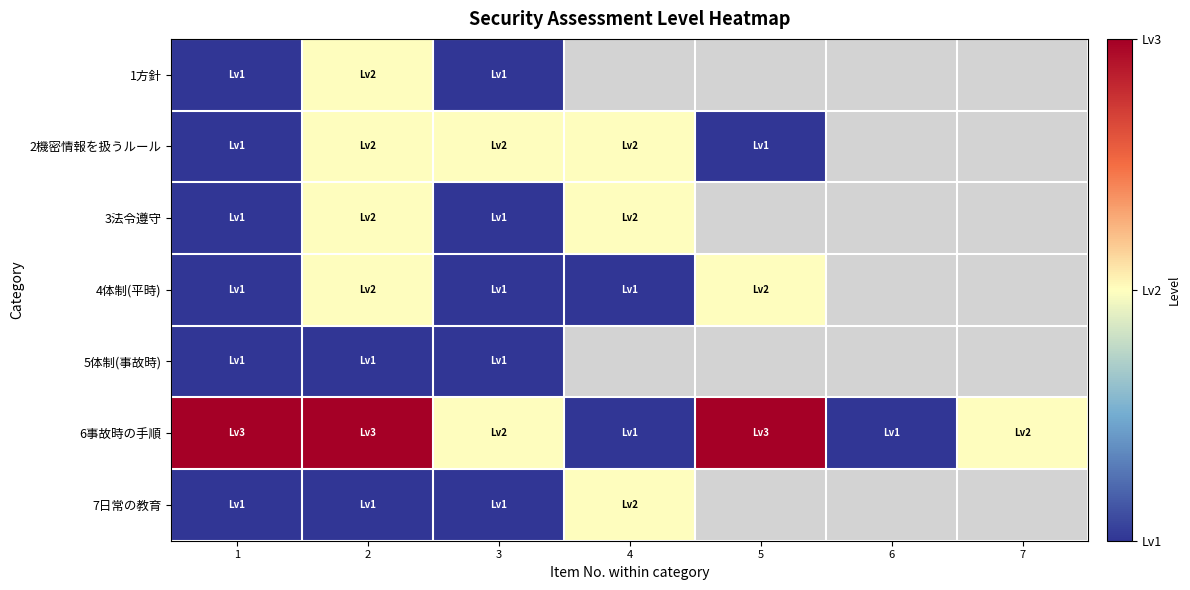

The 6事故時の手順 series shows 1.0 at 6. True or false?

True